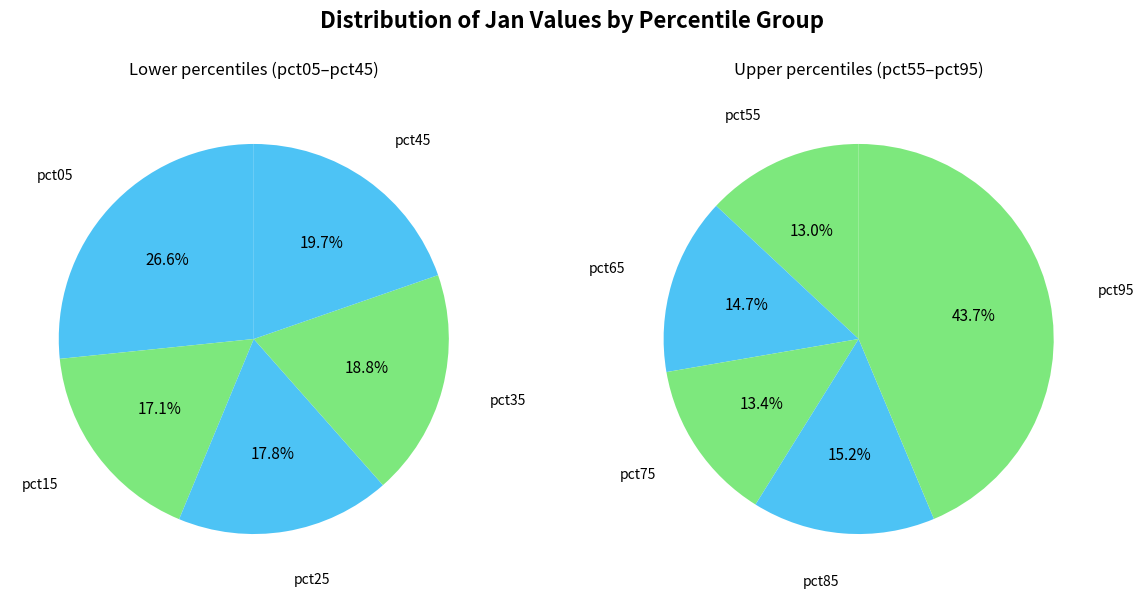

Which has a higher value, pct45 or pct05?

pct05